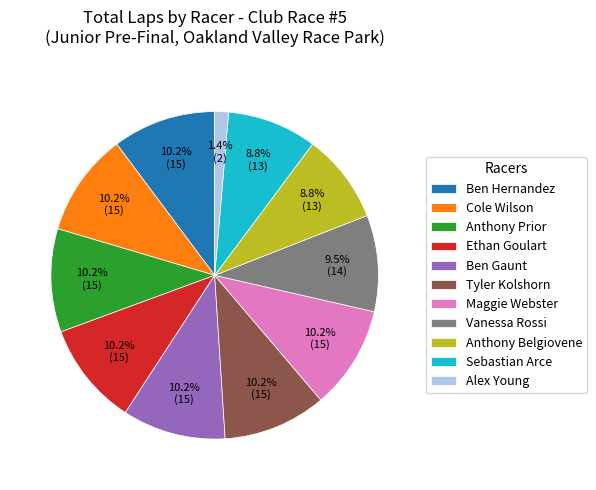

Which category has the smallest portion of the pie?

Alex Young